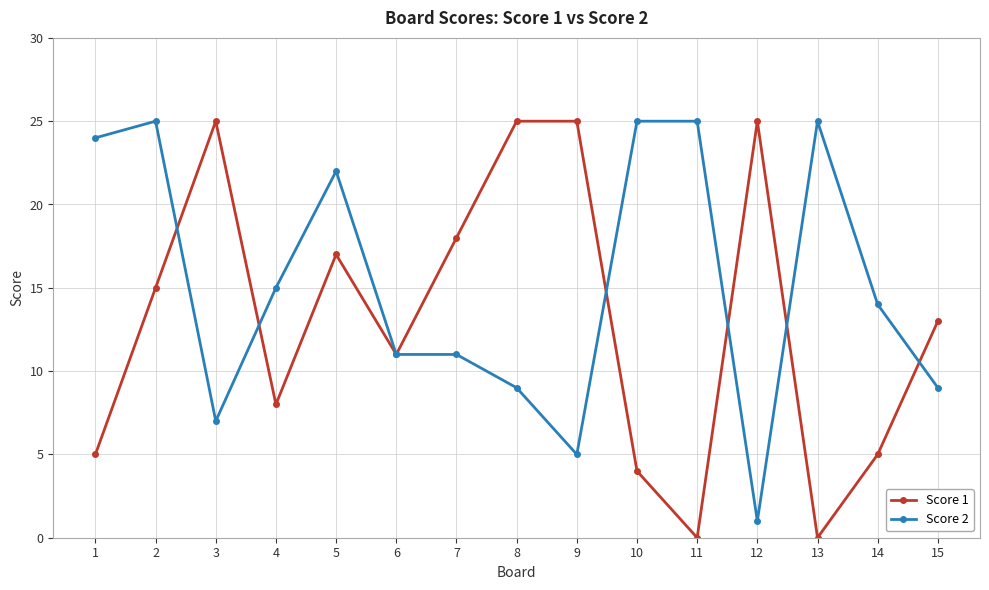

Is it true that Score 1 equals 15 at 2?

True